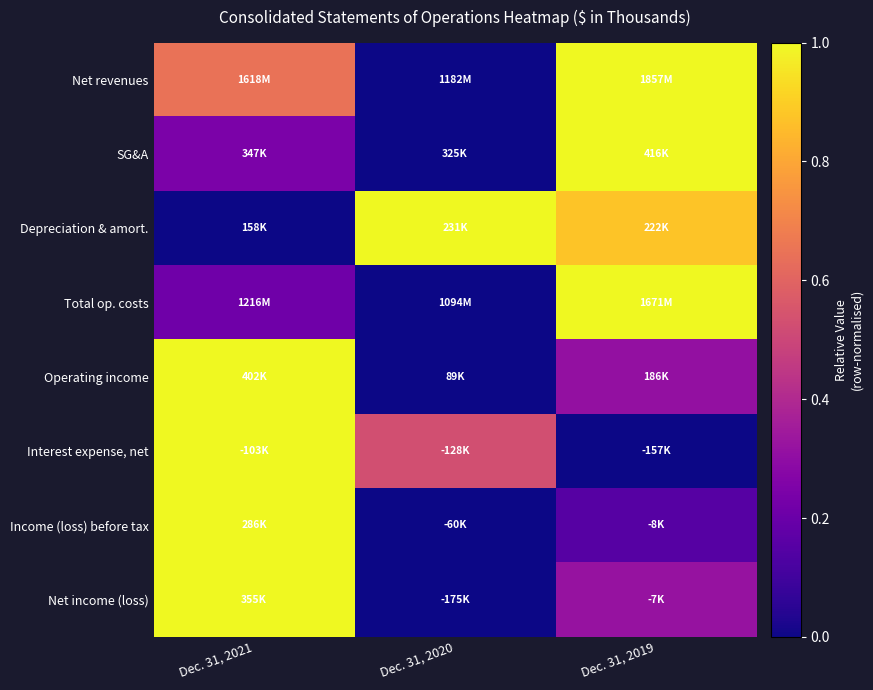

How many distinct data groups are displayed?

8